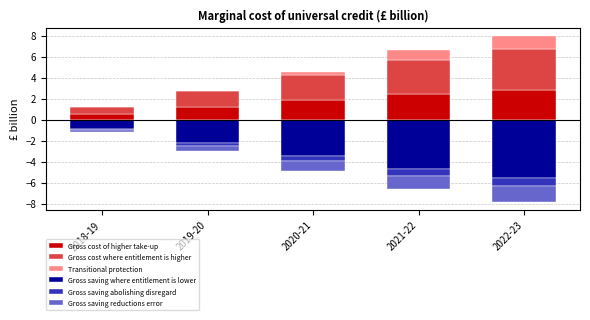

What are all the series names shown in the legend?

Gross cost of higher take-up, Gross cost where entitlement is higher, Transitional protection, Gross saving where entitlement is lower, Gross saving abolishing disregard, Gross saving reductions error